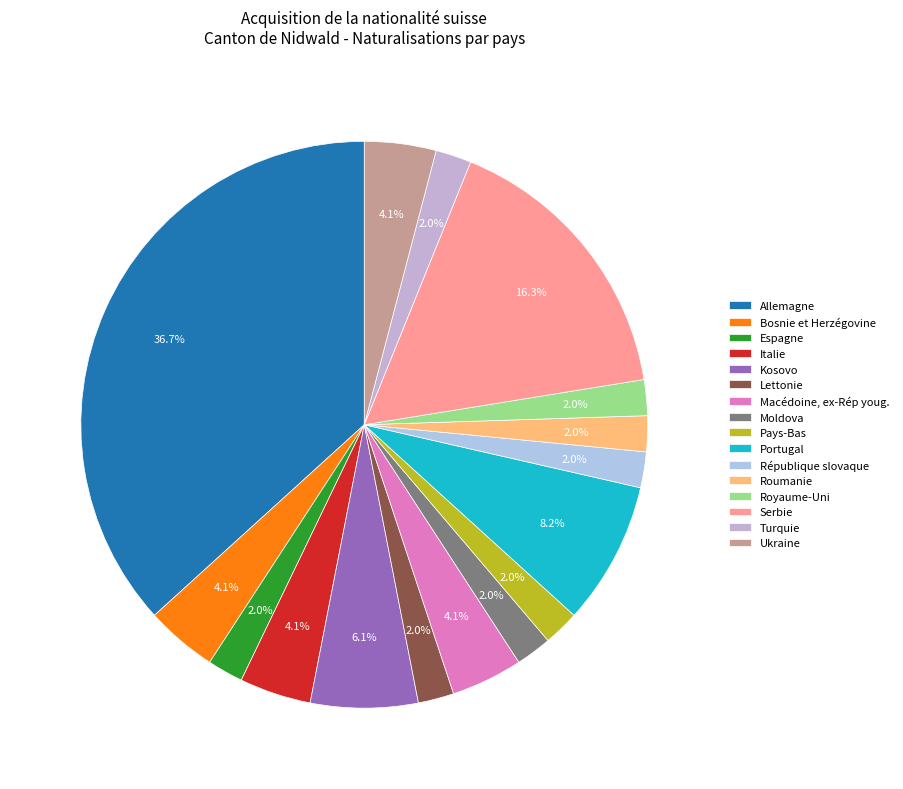

Is there any slice that represents more than half of the pie?

No